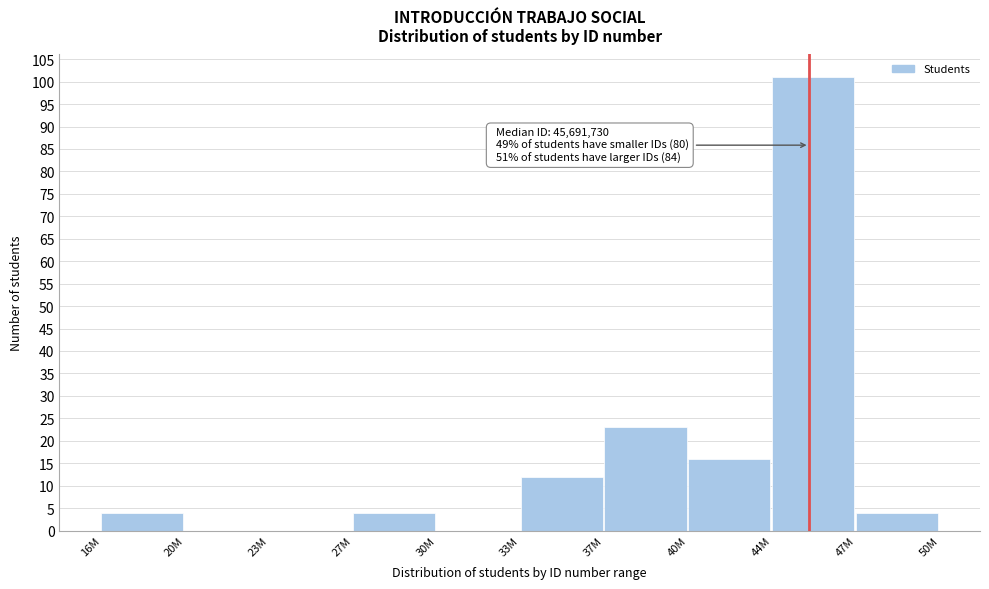

Reading right to left, what are all the values shown in this chart?

47M=4	44M=101	40M=16	37M=23	33M=12	30M=0	27M=4	23M=0	20M=0	16M=4